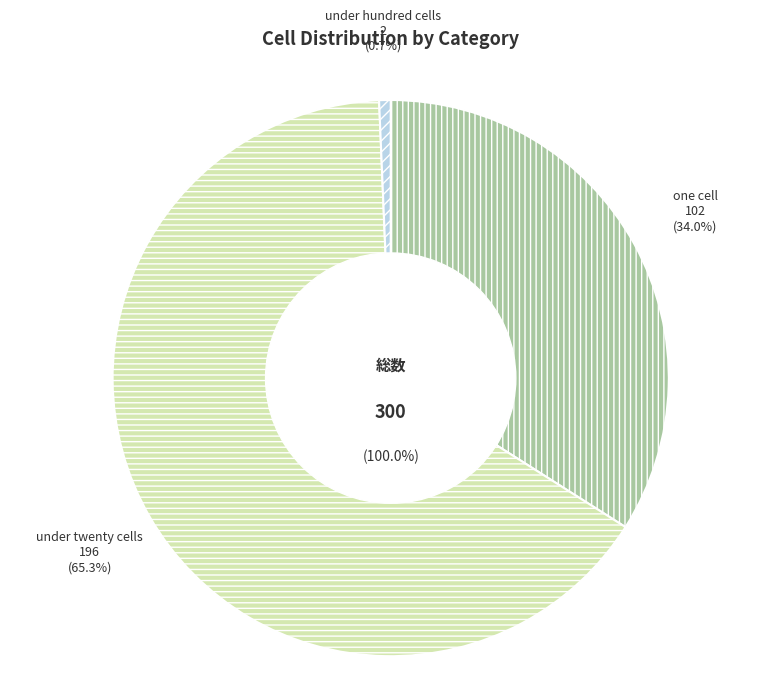

Which slice represents more than half of the pie?

under_twenty_cells